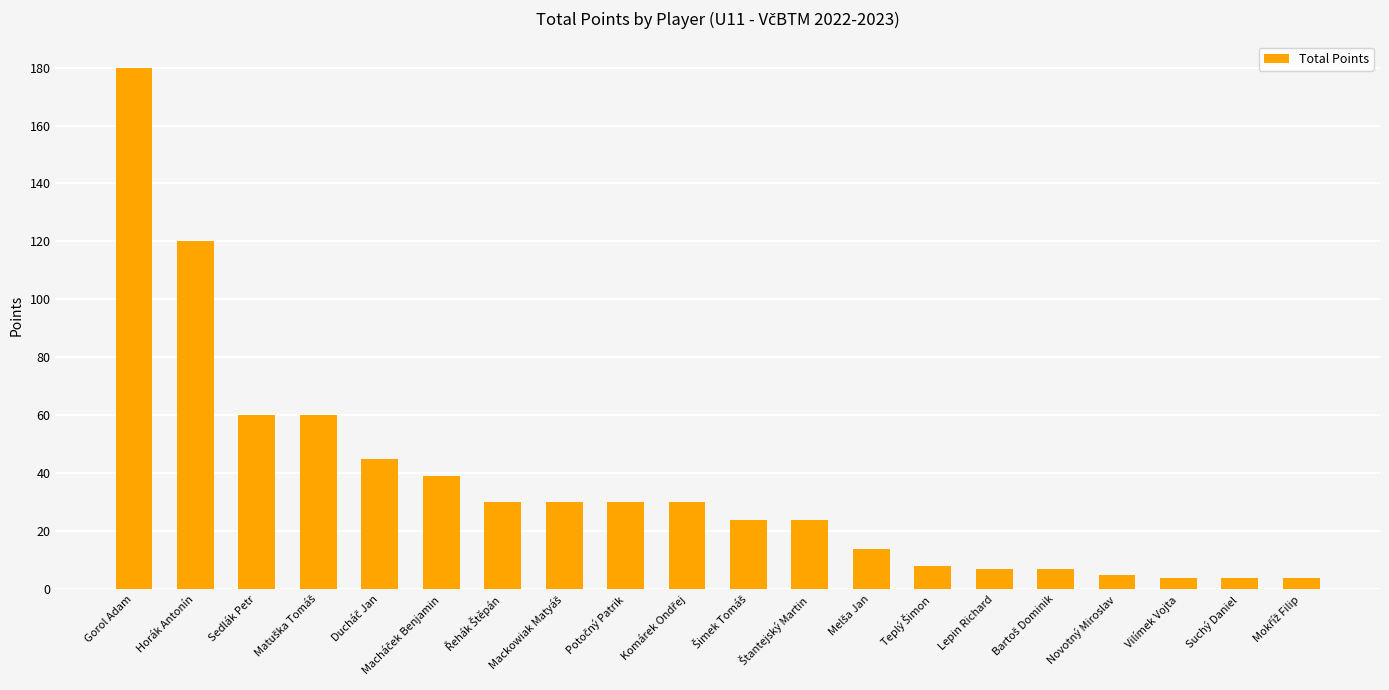

Where is the data nearest to the value 92?

Horák Antonín